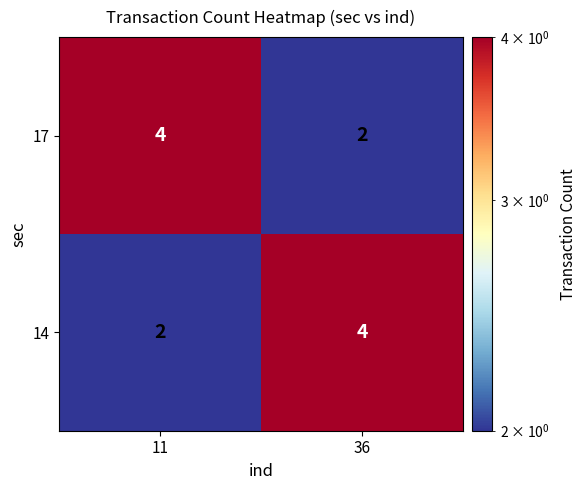

What is the difference between the highest and lowest values at 36?

2